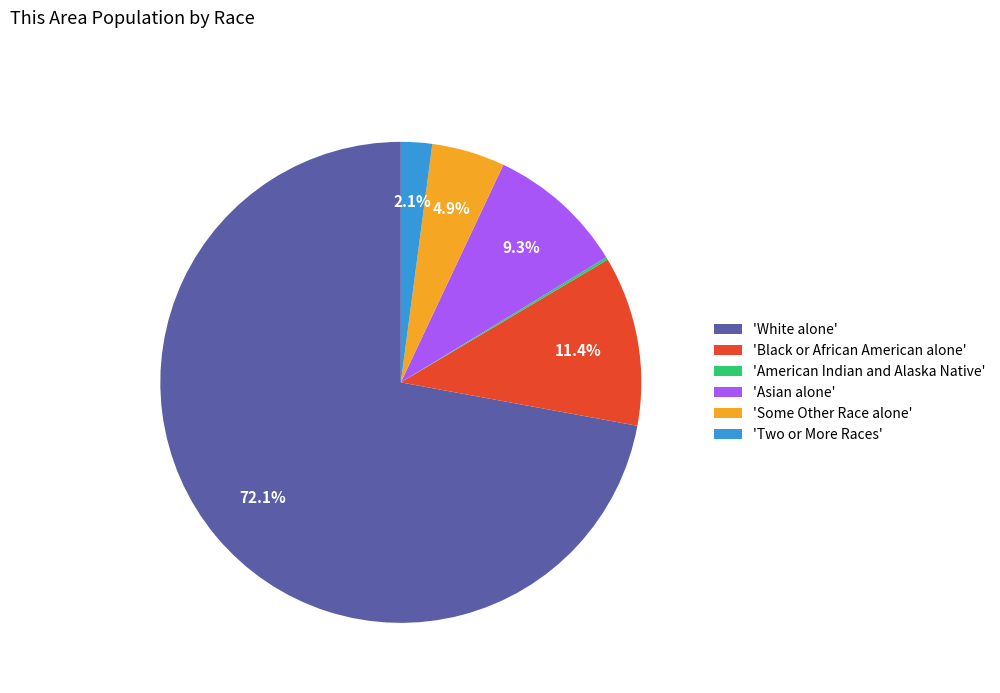

What is the largest slice in the pie chart?

'White alone'